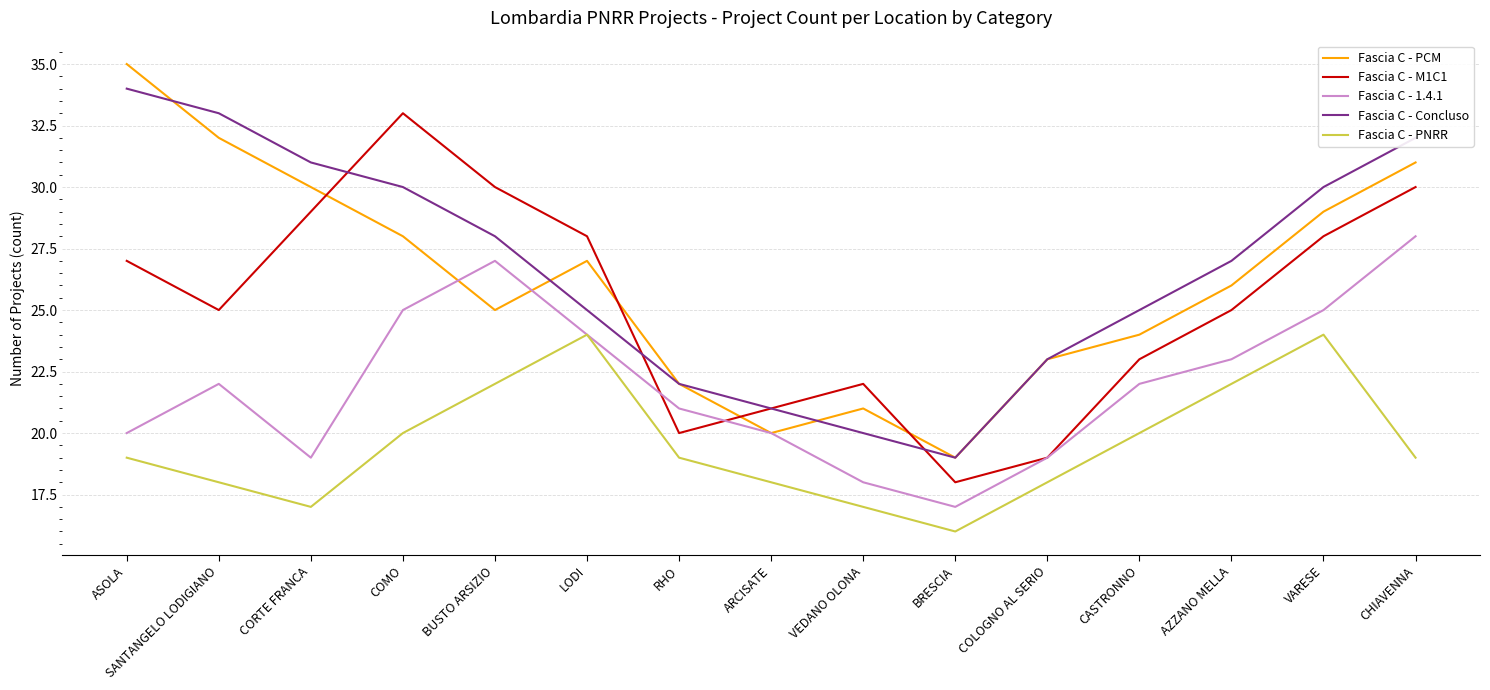

The value of Fascia C - PNRR at RHO is 32. True or false?

False